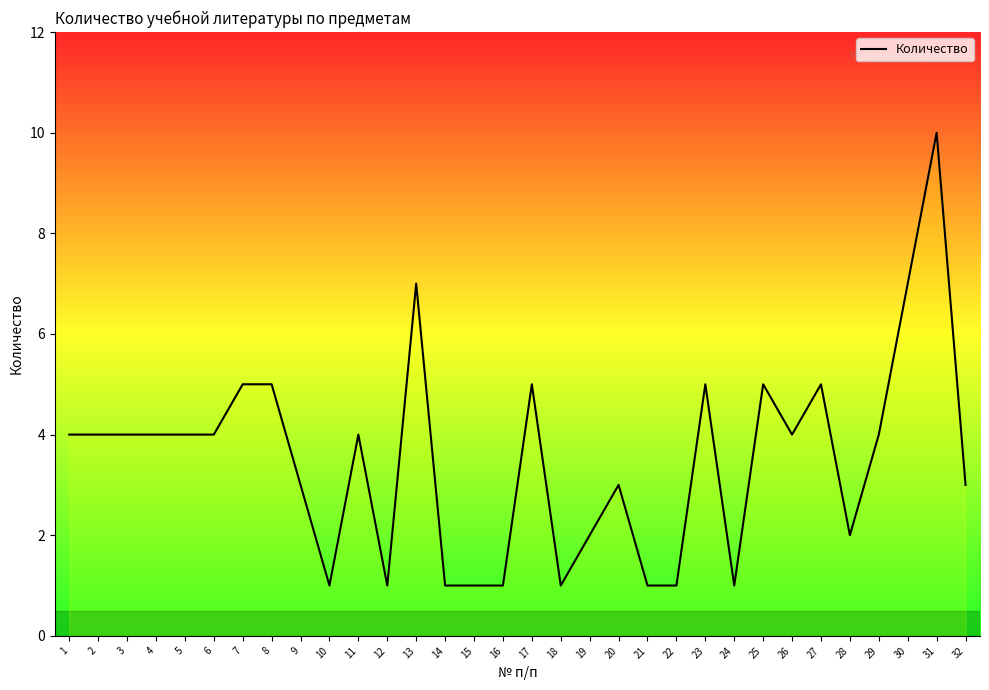

True or false: the data shows 1 at 10.

True